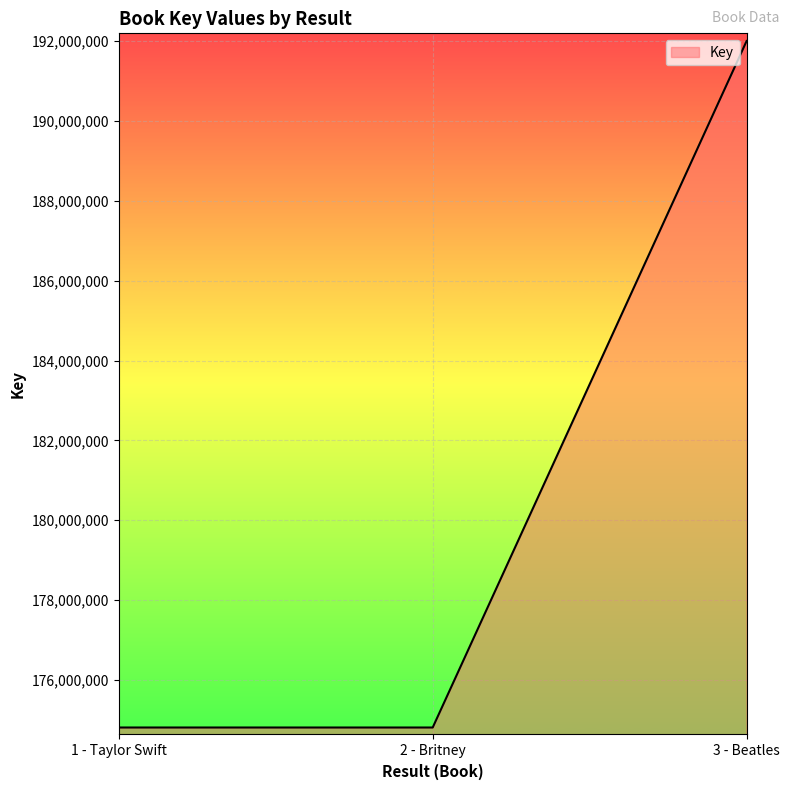

Which has a higher value, 1 - Taylor Swift or 3 - Beatles?

3 - Beatles